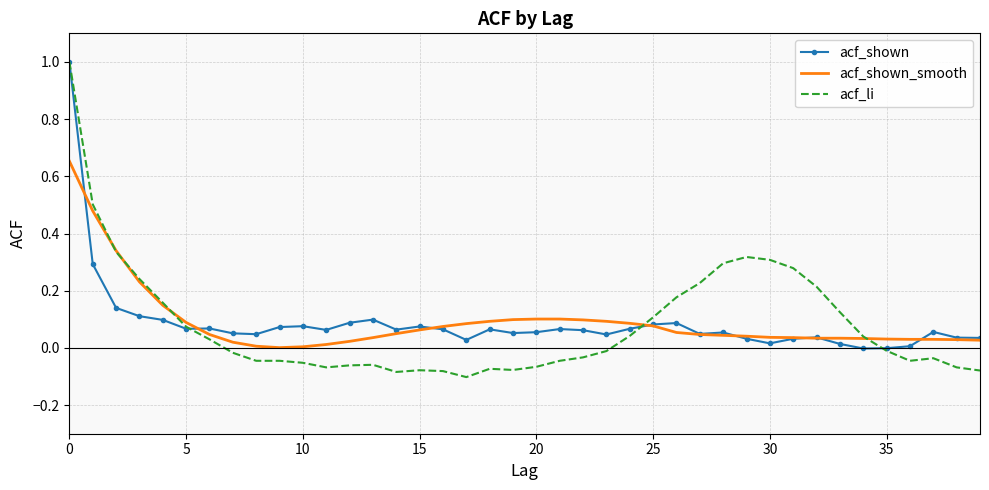

Which series has the widest spread of values?

acf_li